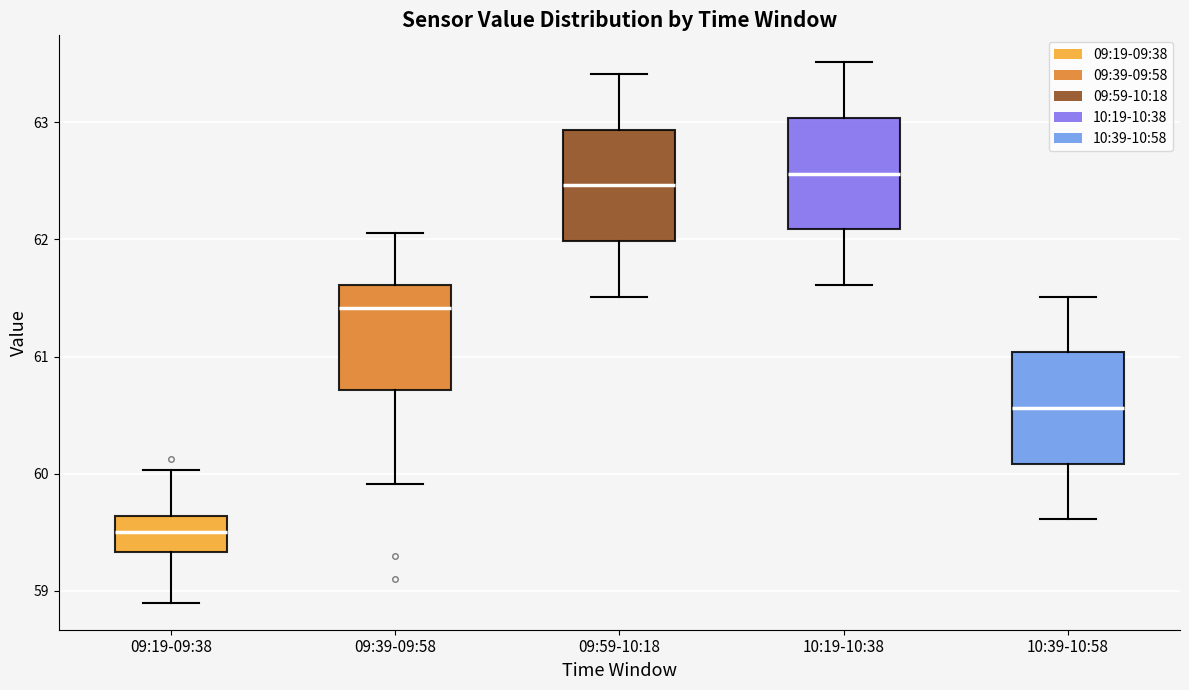

Reading left to right, read every box against the y-axis: the position of its median line, the range the box covers, and the ends of its whiskers. The values are not printed on the chart, so give them approximately, as read against the axis.

09:19-09:38: median 59.5, box 59.3 to 59.6, whiskers 58.9 to 60.0
09:39-09:58: median 61.4, box 60.7 to 61.6, whiskers 59.9 to 62.1
09:59-10:18: median 62.5, box 62.0 to 62.9, whiskers 61.5 to 63.4
10:19-10:38: median 62.6, box 62.1 to 63.0, whiskers 61.6 to 63.5
10:39-10:58: median 60.6, box 60.1 to 61.0, whiskers 59.6 to 61.5